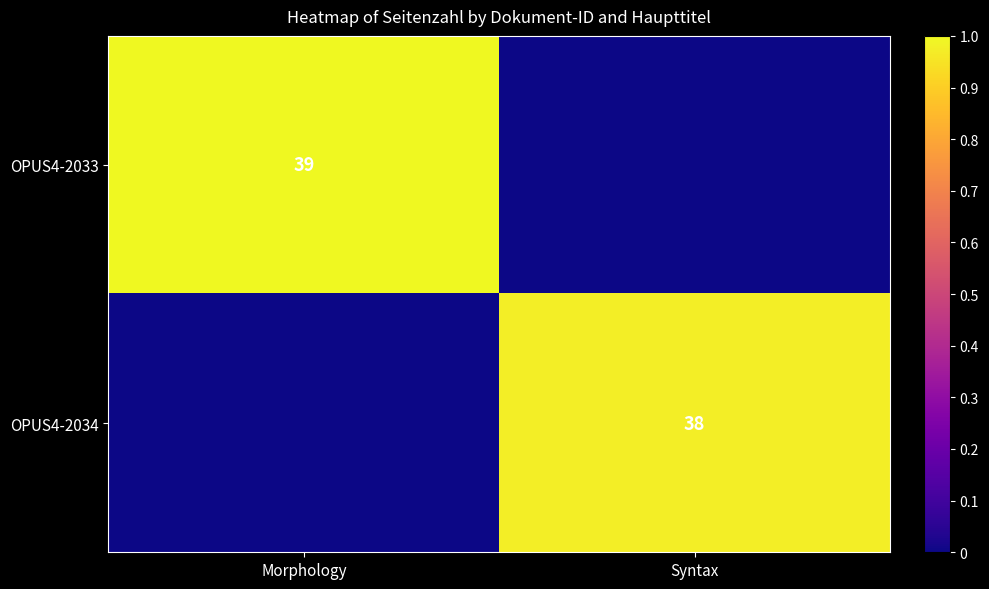

True or false: OPUS4-2034 has a value of 54 at Syntax.

False